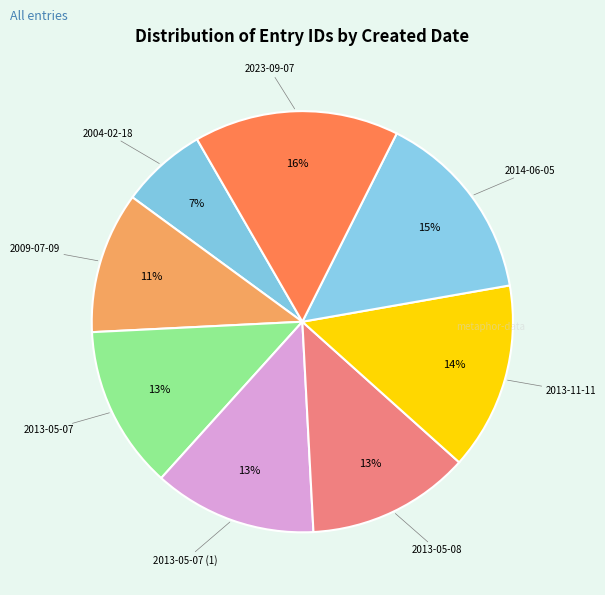

How many segments does this pie chart have?

8